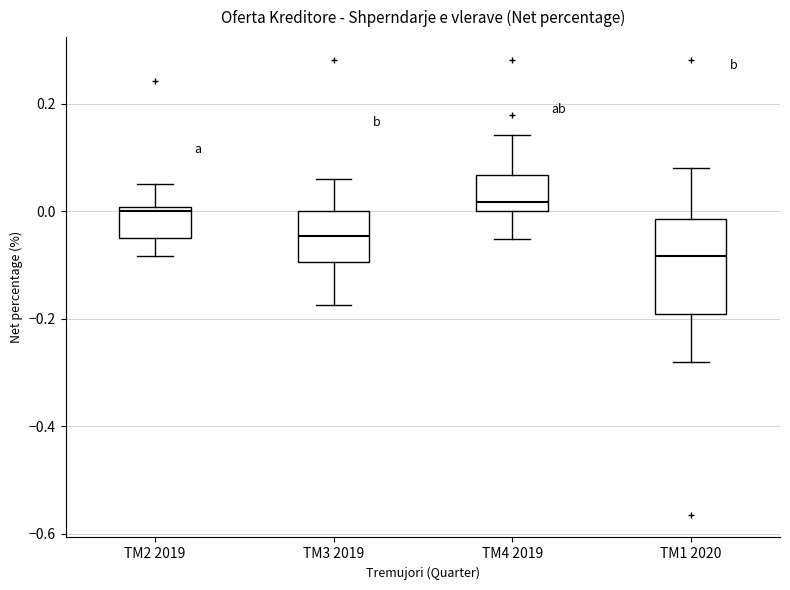

Reading left to right, read every box against the y-axis: the position of its median line, the range the box covers, and the ends of its whiskers. The values are not printed on the chart, so give them approximately, as read against the axis.

TM2 2019: median 0.00 (just below the box's upper edge), box -0.04 to 0.00, whiskers -0.08 to 0.04
TM3 2019: median -0.04, box -0.10 to 0.00, whiskers -0.18 to 0.06
TM4 2019: median 0.02, box 0.00 to 0.06, whiskers -0.06 to 0.14
TM1 2020: median -0.08, box -0.20 to -0.02, whiskers -0.28 to 0.08